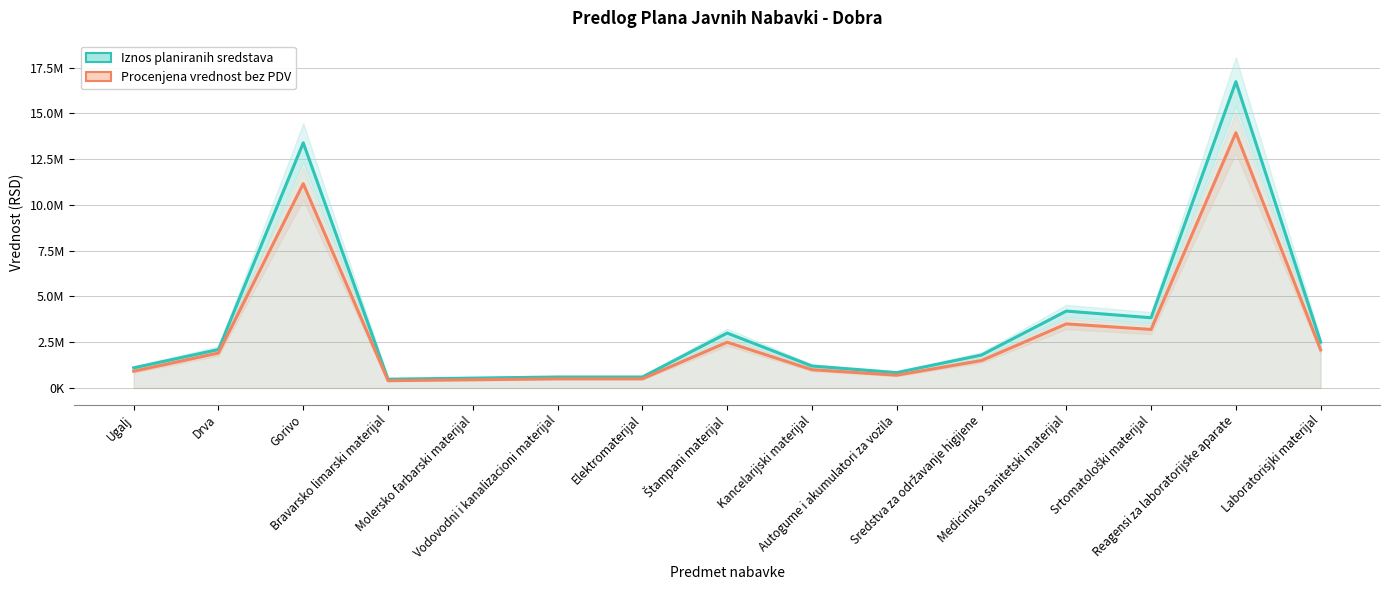

At which label is Iznos planiranih sredstava closest to 8602500?

Medicinsko sanitetski materijal